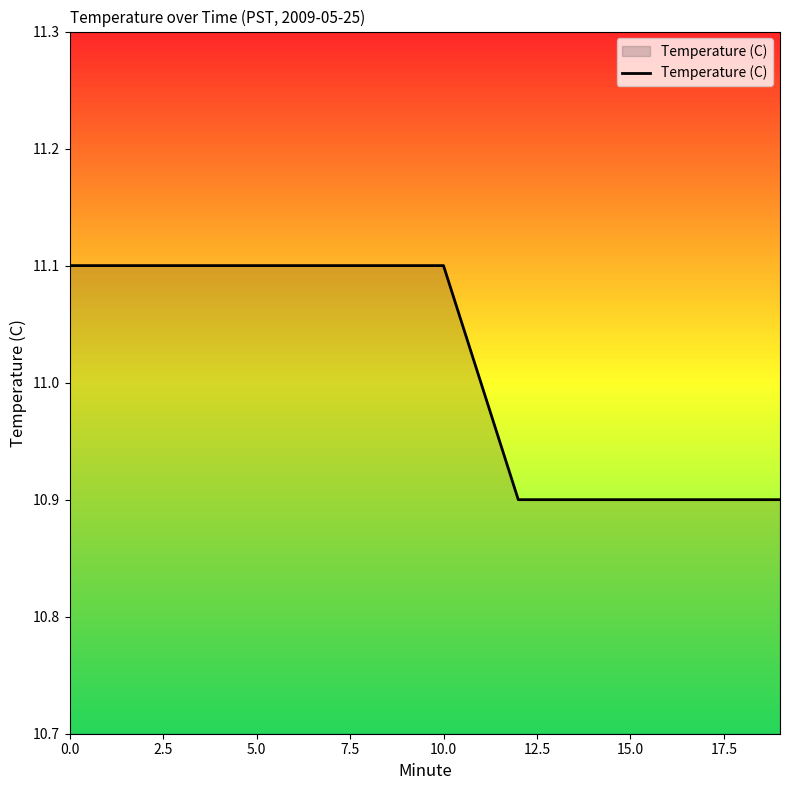

What is the minimum value shown in the chart?

10.9